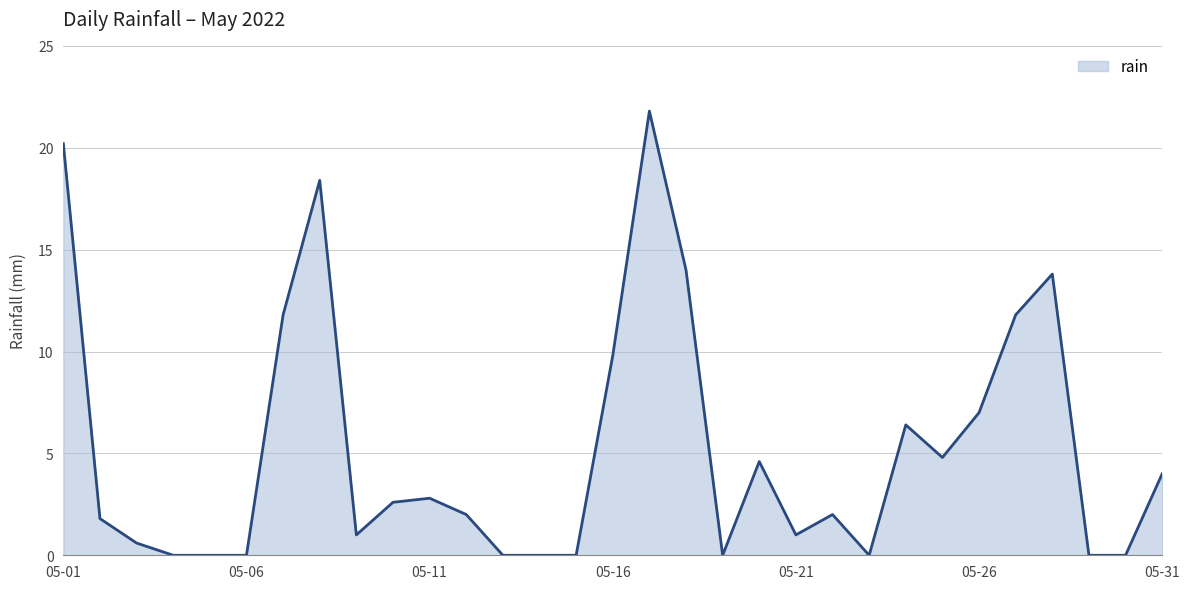

Count the number of categories in the chart.

31